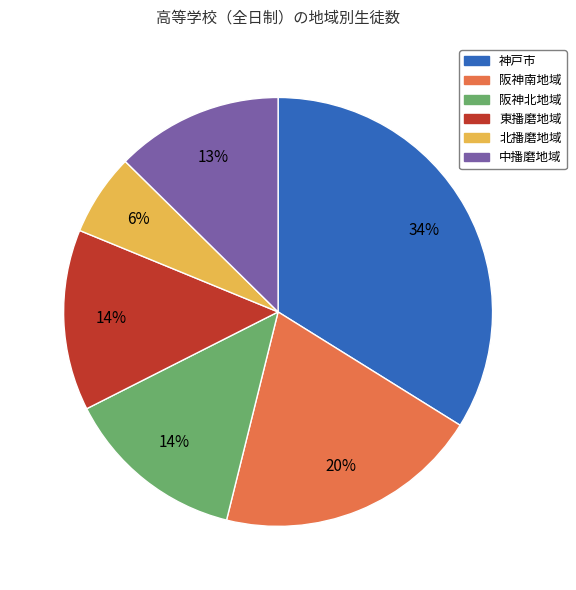

Approximately how many times larger is the value at 東播磨地域 compared to 中播磨地域?

1.1